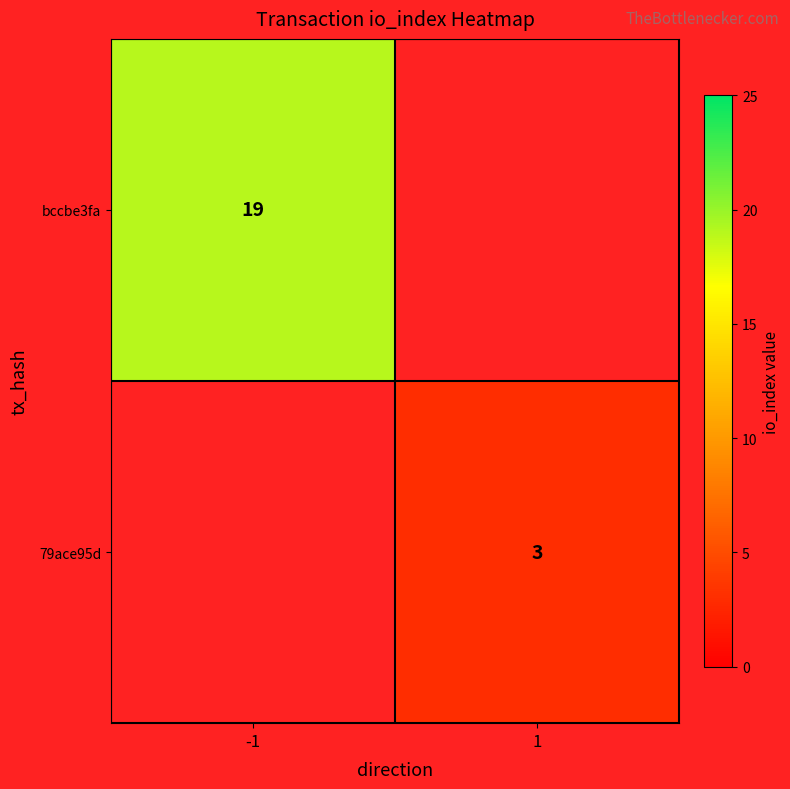

True or false: 79ace95d has a value of 3 at 1.

True